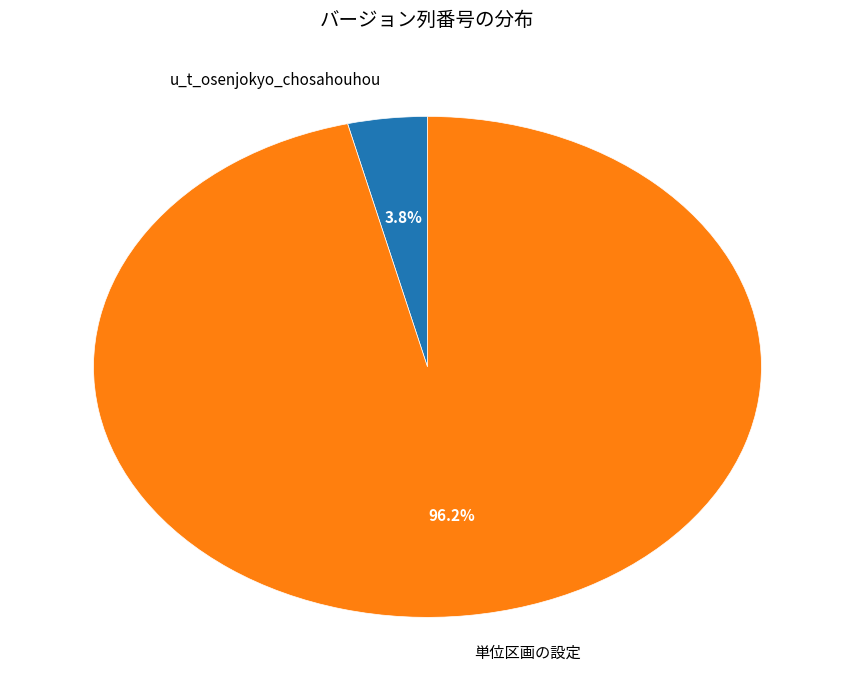

Which category has the biggest portion of the pie?

単位区画の設定